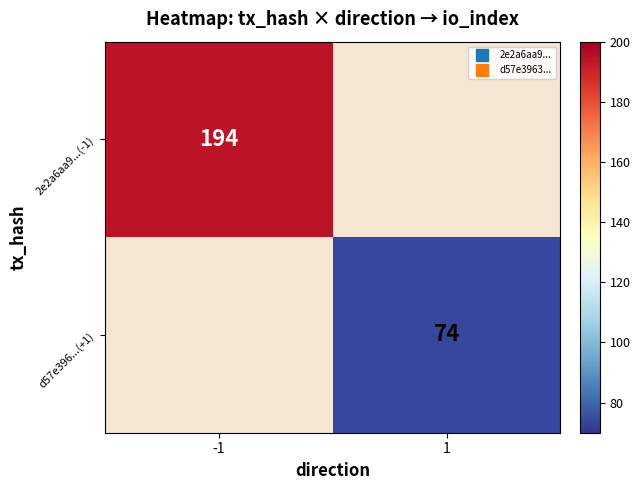

Rank the series at 1 from lowest to highest value.

2e2a6aa9...(-1), d57e396...(+1)